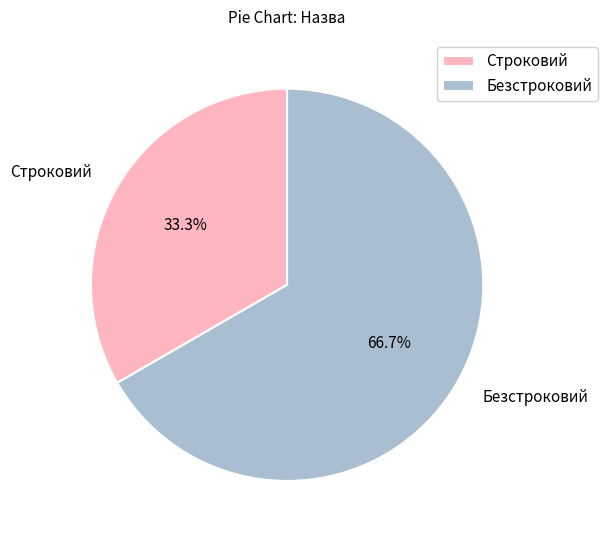

How many segments does this pie chart have?

2